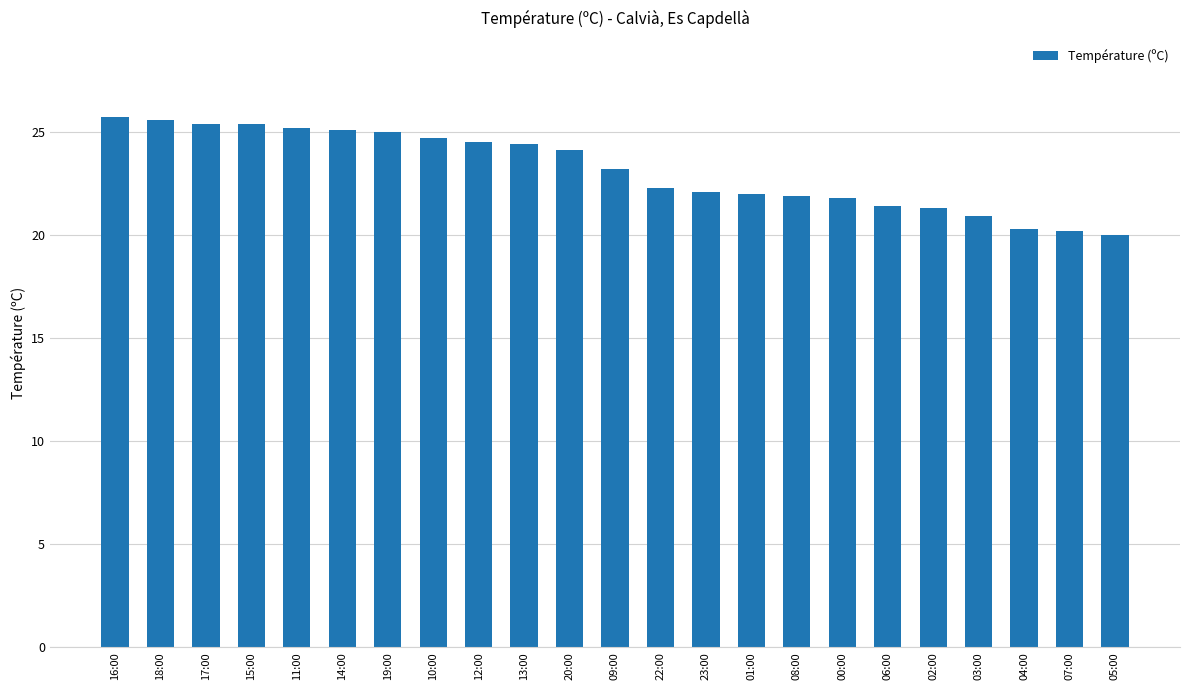

What is the label of the 12th bar from the right?

09:00